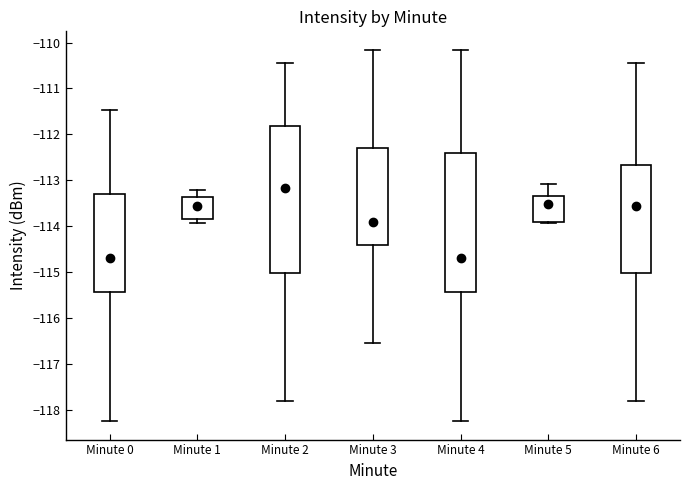

Which box is the tallest, from its lower edge to its upper edge?

Minute 2